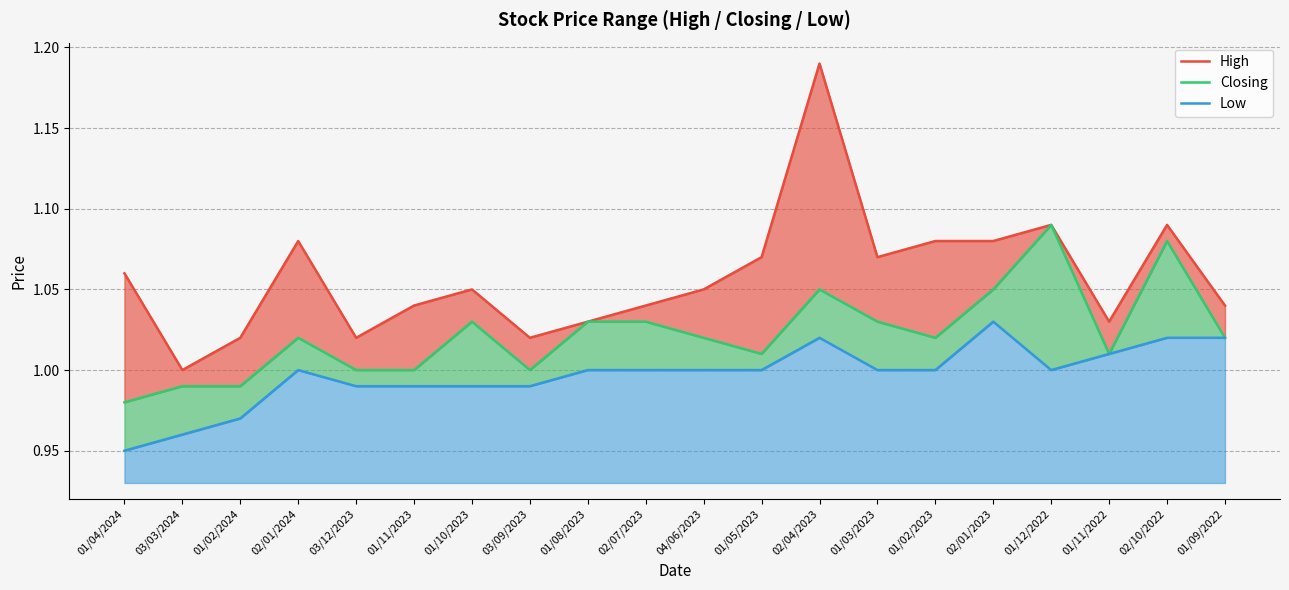

How many High values are between 1 and 2?

20